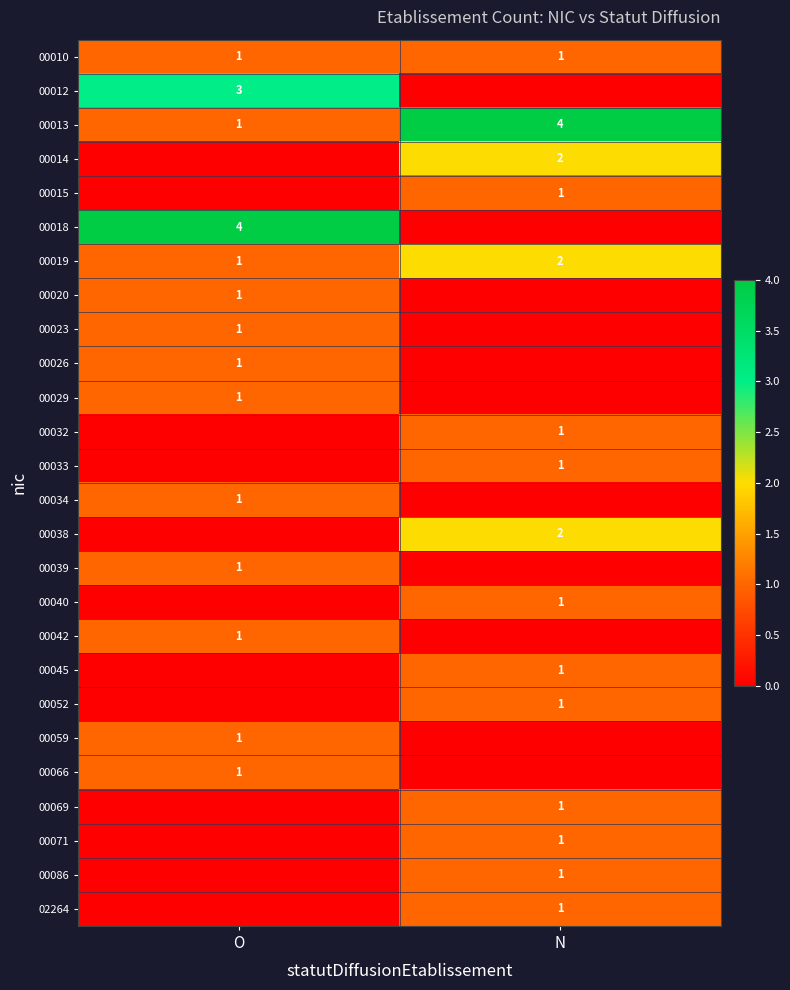

The 00034 series shows 0 at O. True or false?

False